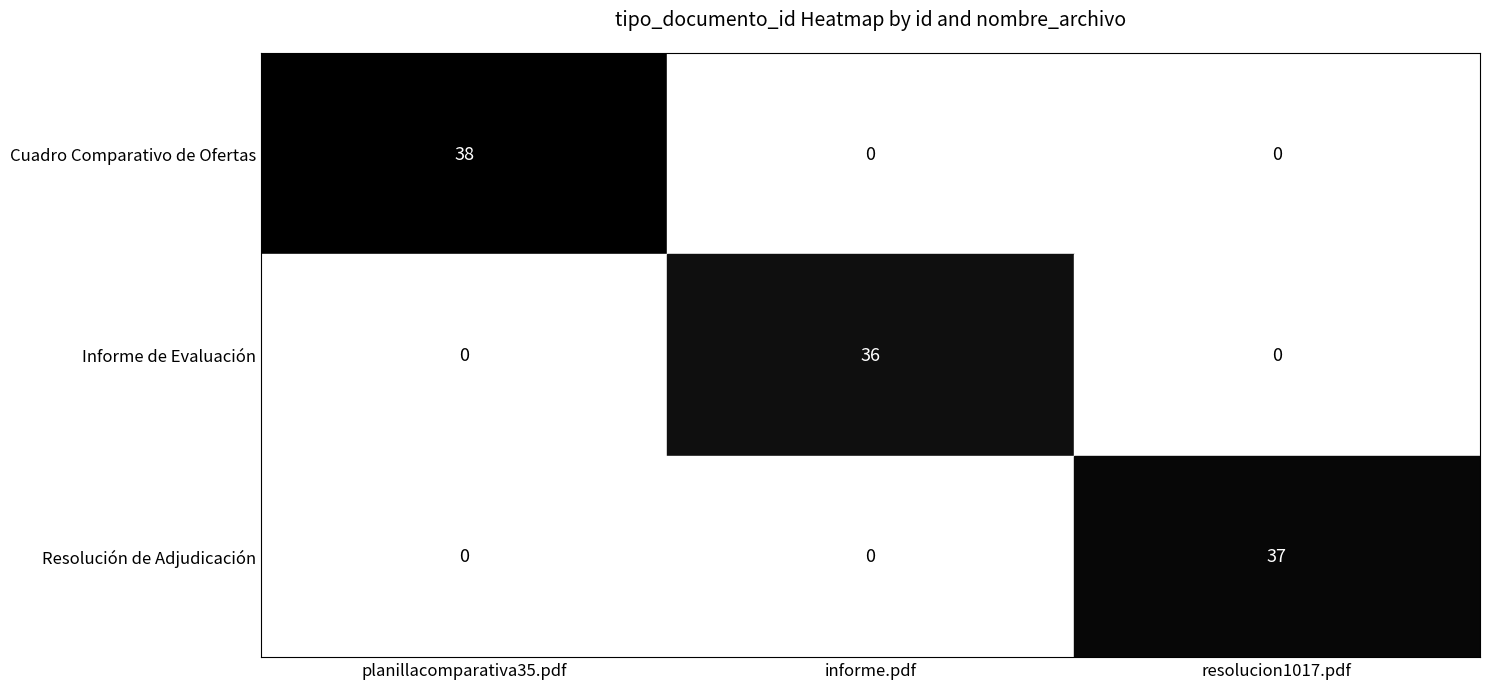

At which label does Cuadro Comparativo de Ofertas reach its peak?

planillacomparativa35.pdf